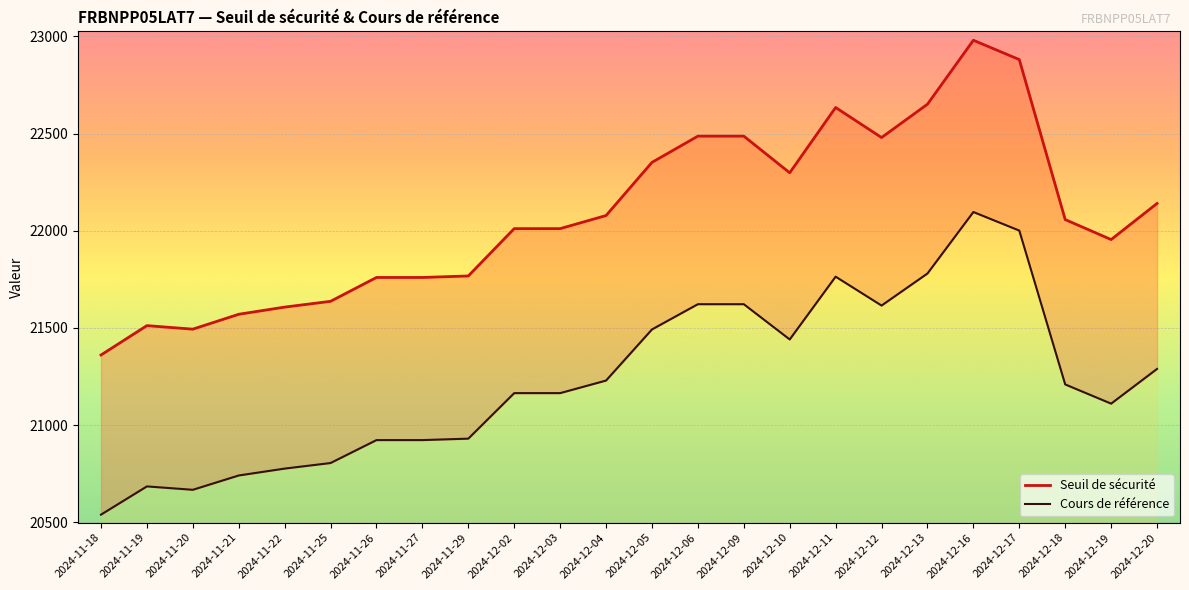

What is the approximate value of Cours de référence at 2024-12-02?

21164.6